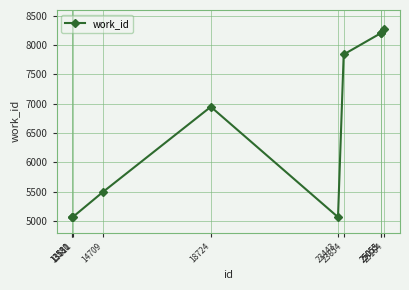

What is the value of the 1st point from the left?

5063